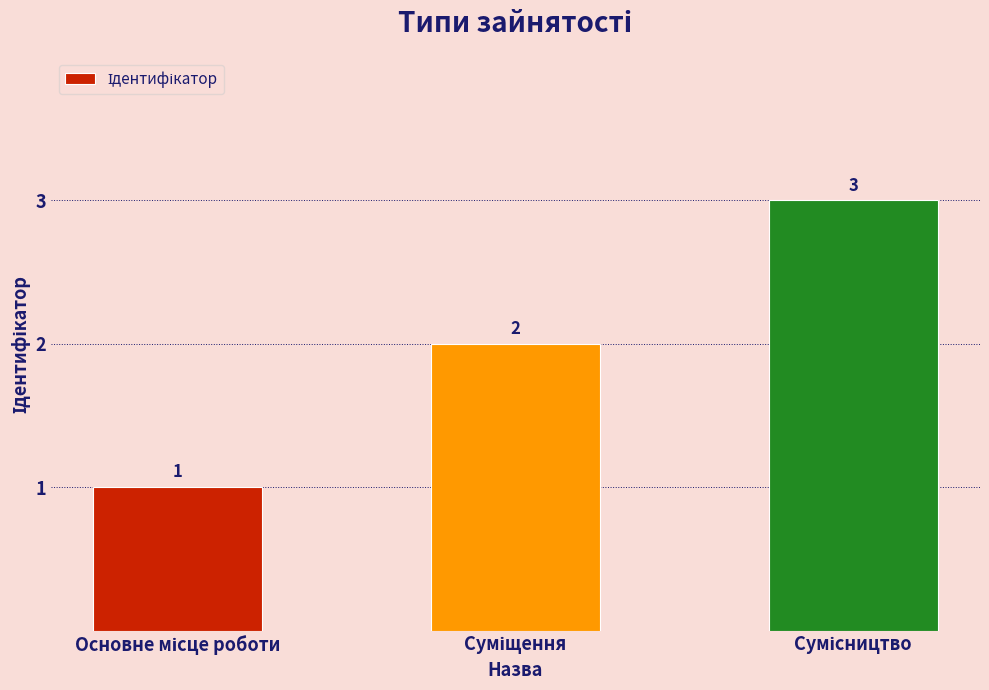

What is the value of the 2nd bar from the left?

2